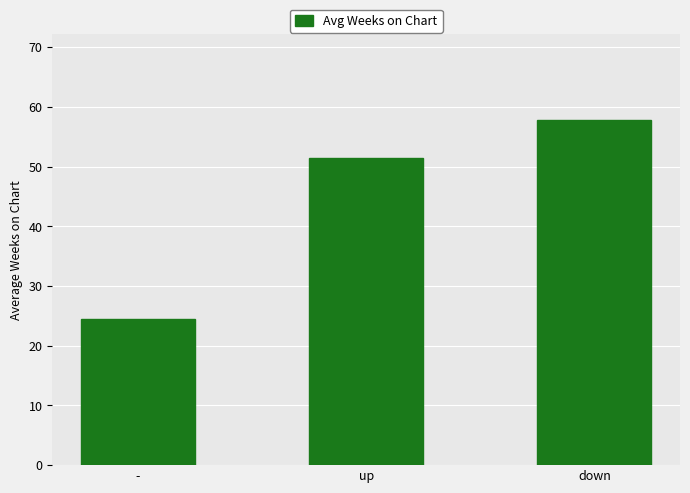

Is it true that the value at down is 76.3?

False